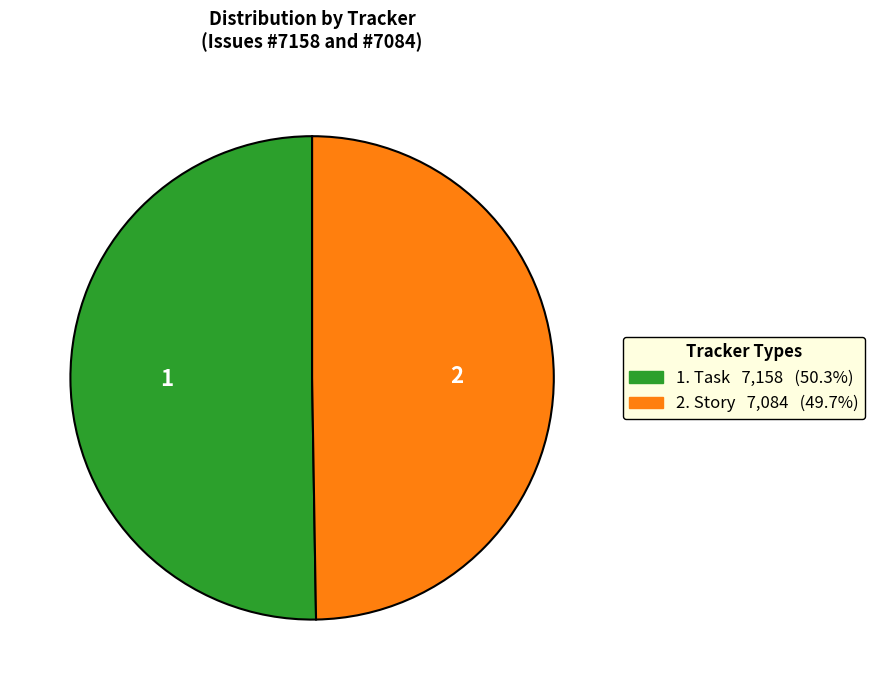

Is there any slice that represents more than half of the pie?

Yes